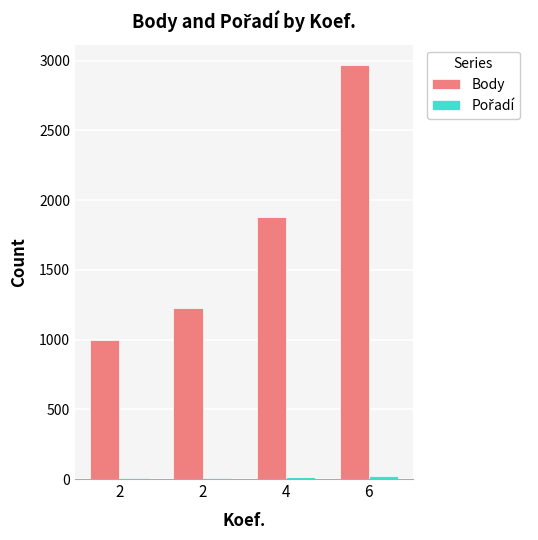

True or false: Pořadí has a value of 7 at 2.

False